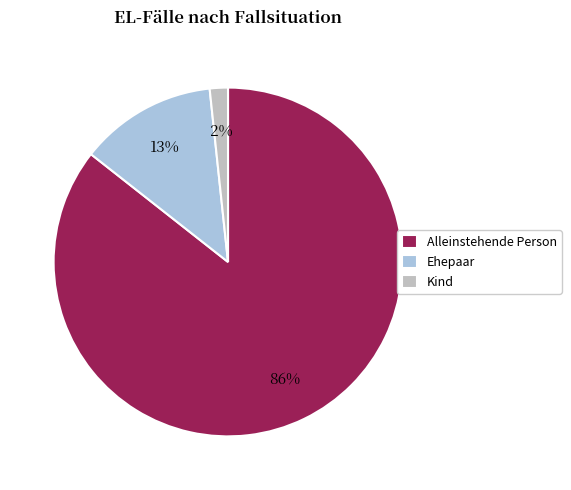

To the nearest percent, what portion does Ehepaar represent?

13%